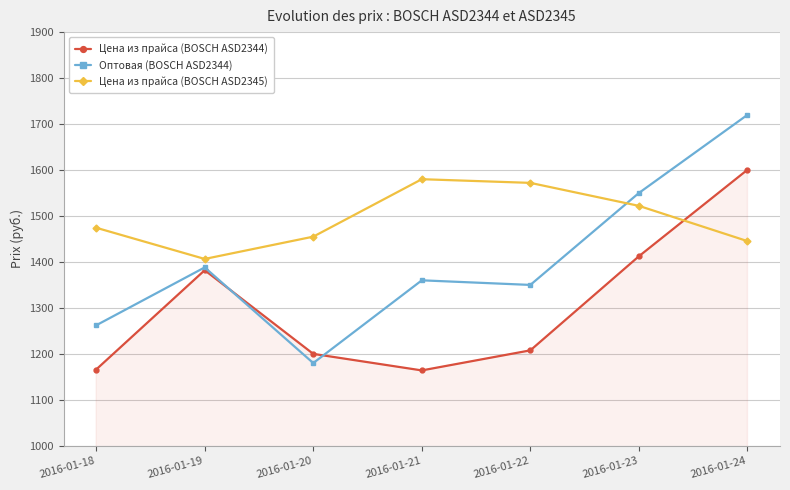

Which series has the largest total across all categories?

Цена из прайса (BOSCH ASD2345)